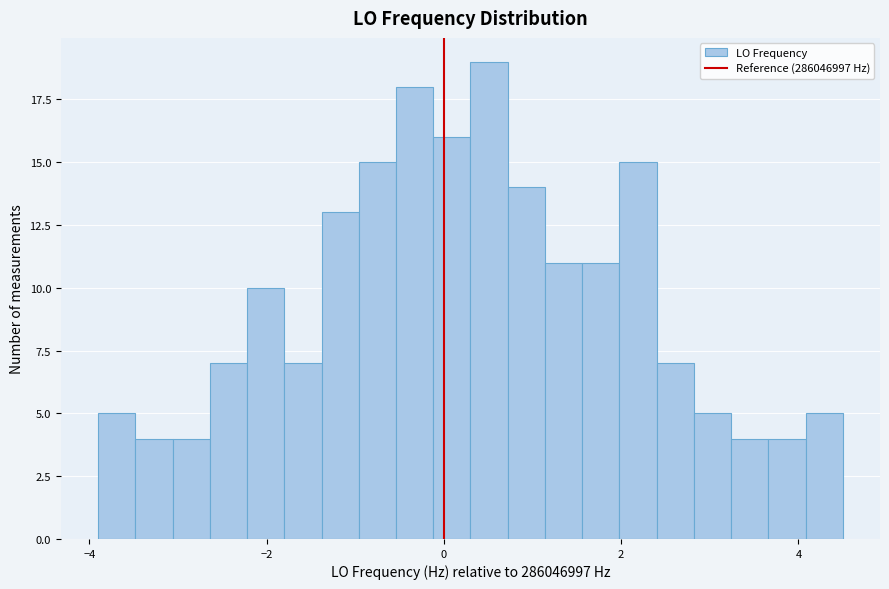

Around what value on the x-axis is the tallest bar? Give the approximate position of its centre, as read against the axis.

0.6